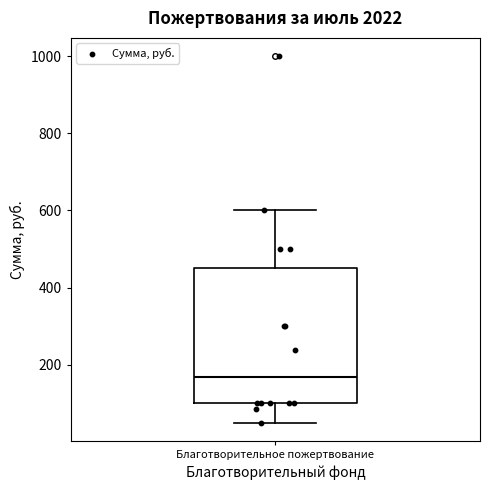

Read this box plot against the y-axis: the position of the median line, the range covered by the box, and the ends of both whiskers. The values are not printed on the chart, so give them approximately, as read against the axis.

median 160, box 100 to 460, whiskers 60 to 600